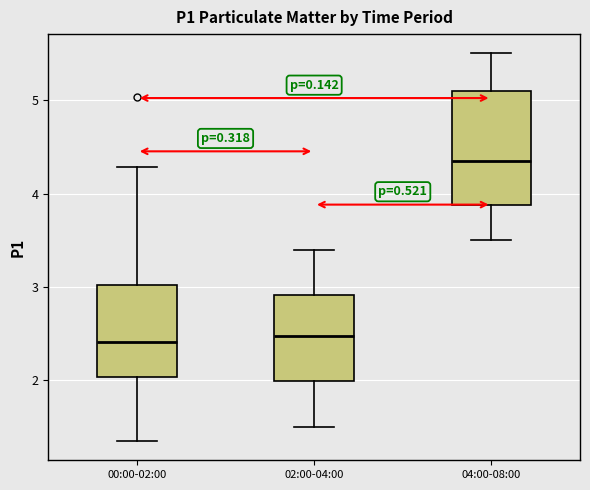

Which box is the tallest, from its lower edge to its upper edge?

04:00-08:00